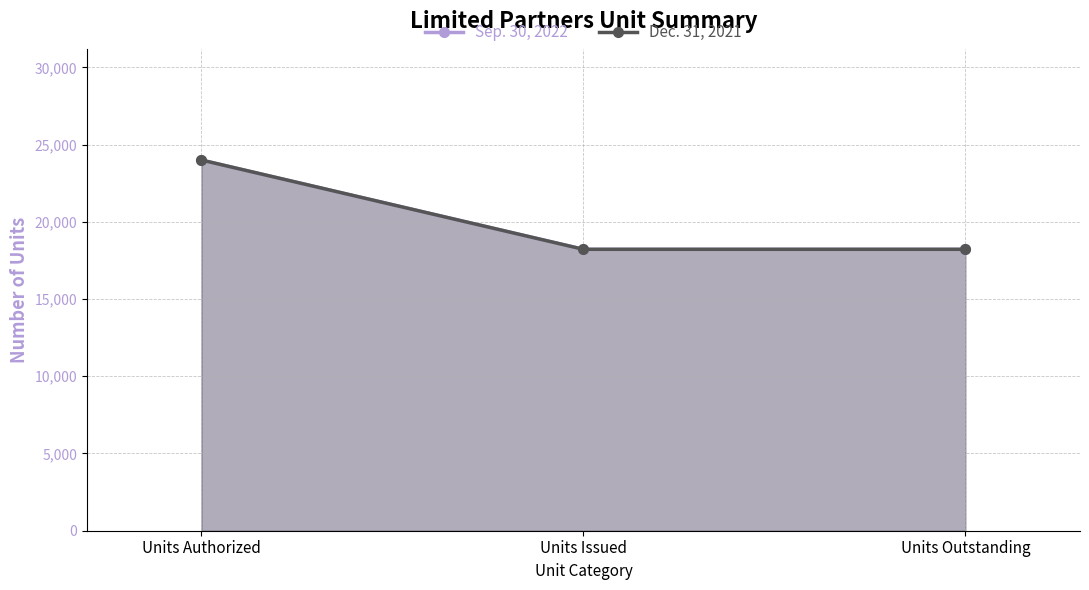

Reading left to right, transcribe all the data shown in this chart.

Sep. 30, 2022: 24000.0	18219.7	18219.7
Dec. 31, 2021: 24000.0	18219.7	18219.7